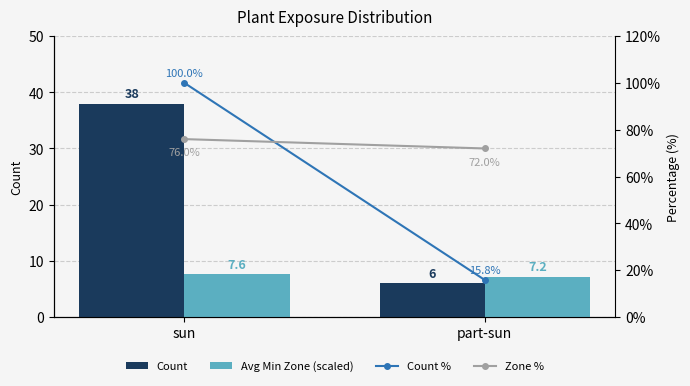

What is the maximum value for Count %?

100.0